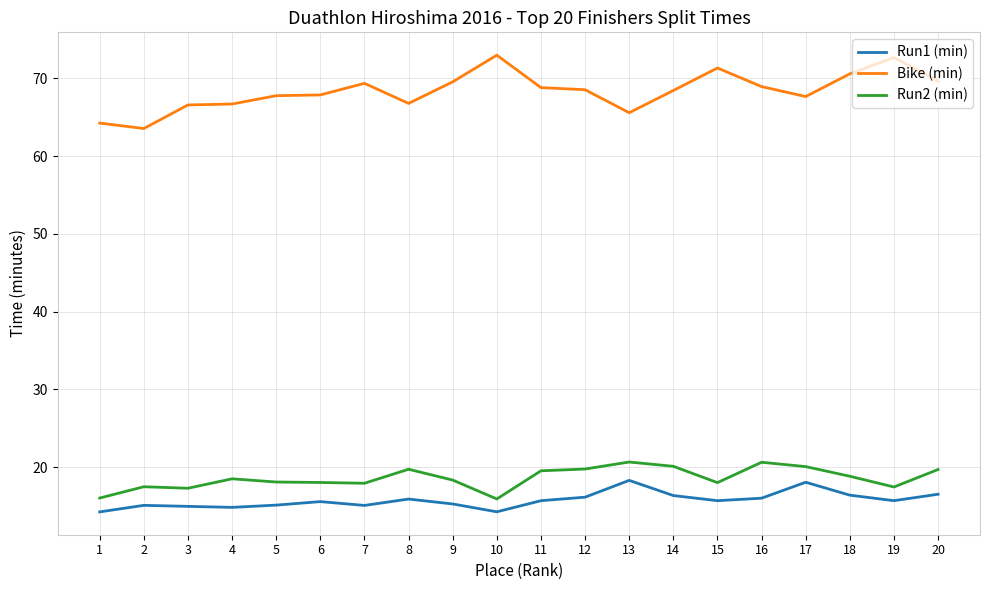

What is the average value of the Run1 (min) series?

15.8